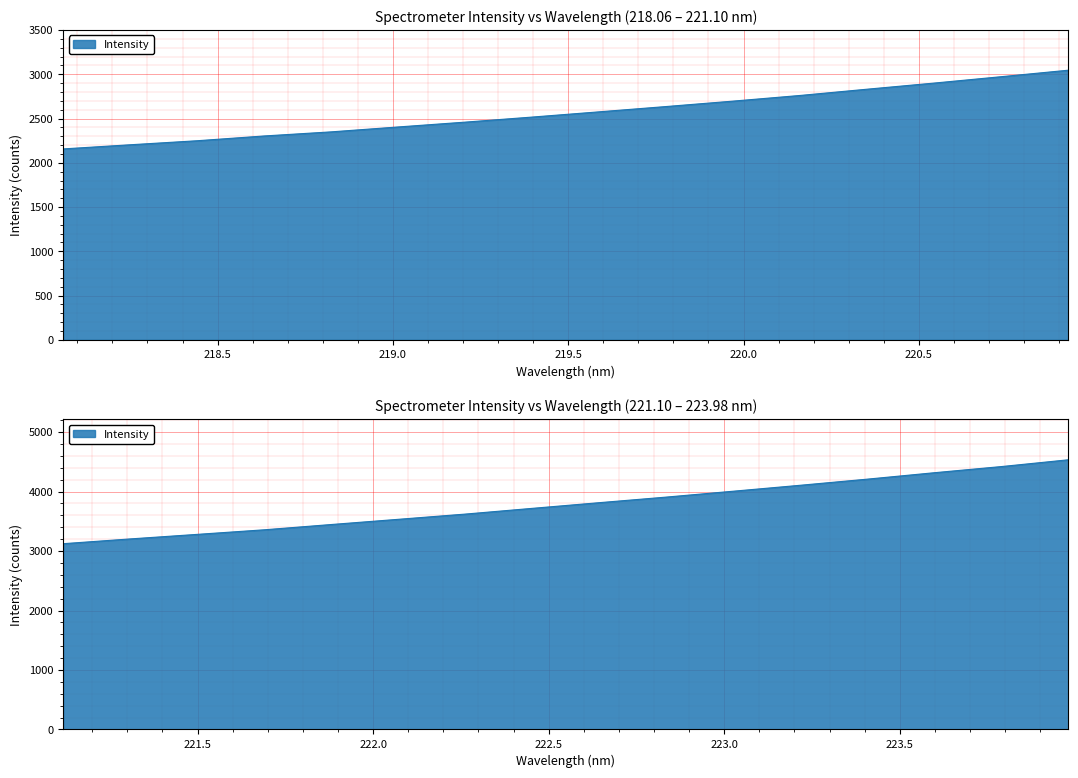

What is the ratio of the value at 222.8355 to the value at 222.263?

1.1